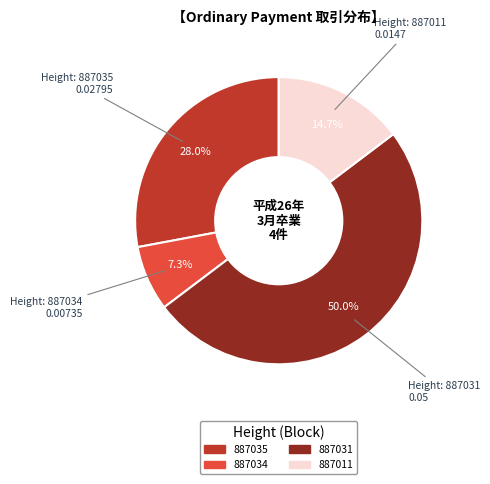

What is the largest slice in the pie chart?

887031